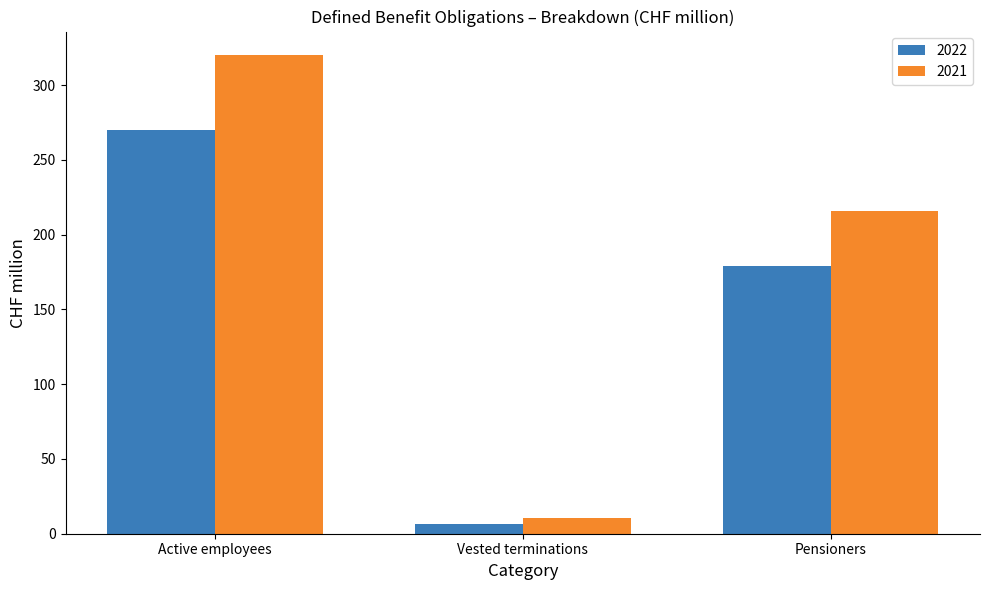

What position from the left is Vested terminations?

2